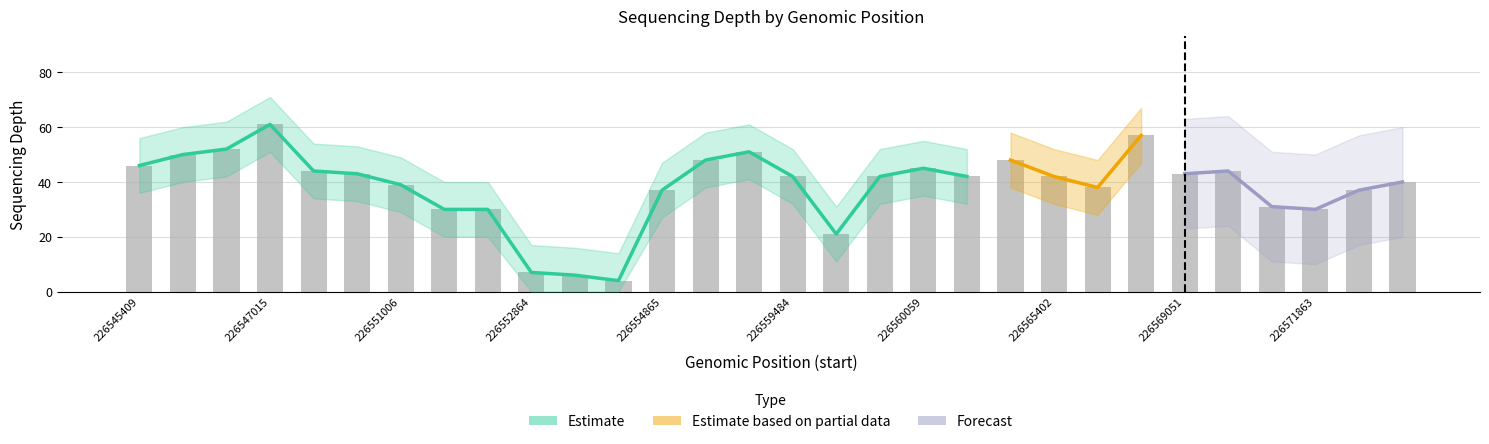

The value of depth_upper at 226560059 is 87. True or false?

False